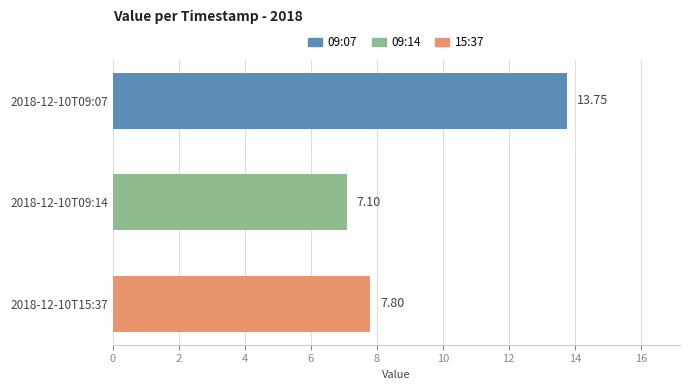

What is the ratio of the value at 2018-12-10T15:37 to the value at 2018-12-10T09:14?

1.1